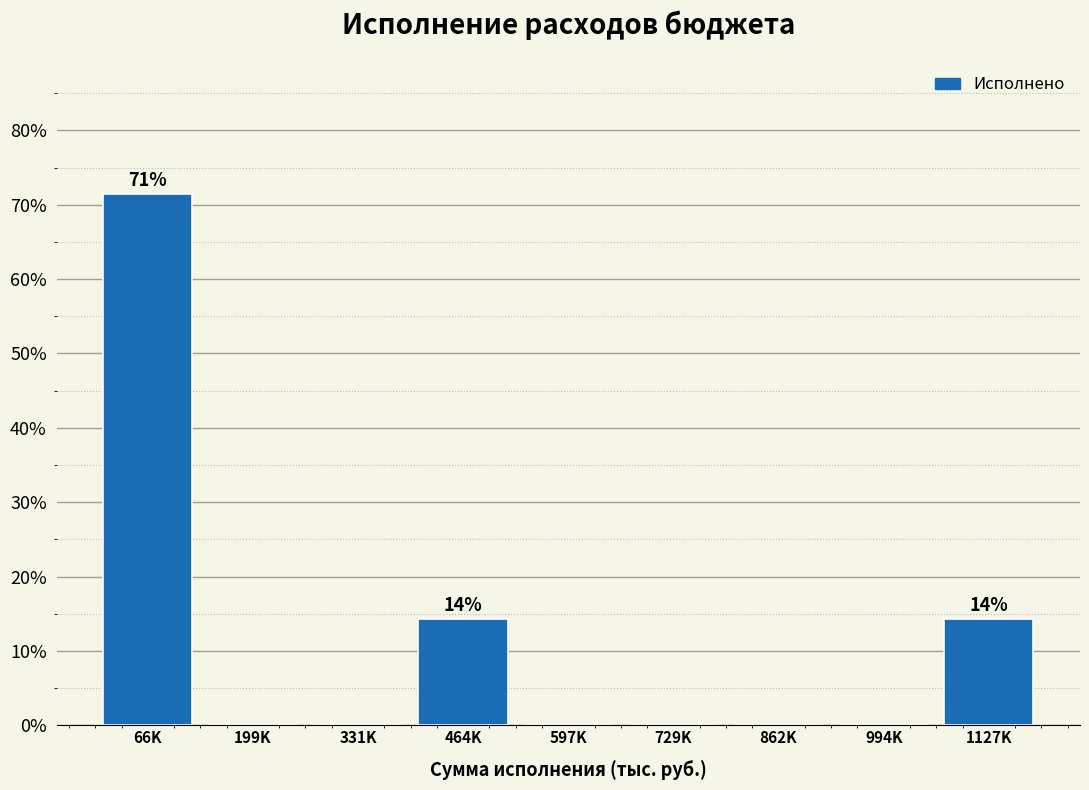

Reading right to left, extract all data points from this chart.

1127K=14.3	994K=0.0	862K=0.0	729K=0.0	597K=0.0	464K=14.3	331K=0.0	199K=0.0	66K=71.4